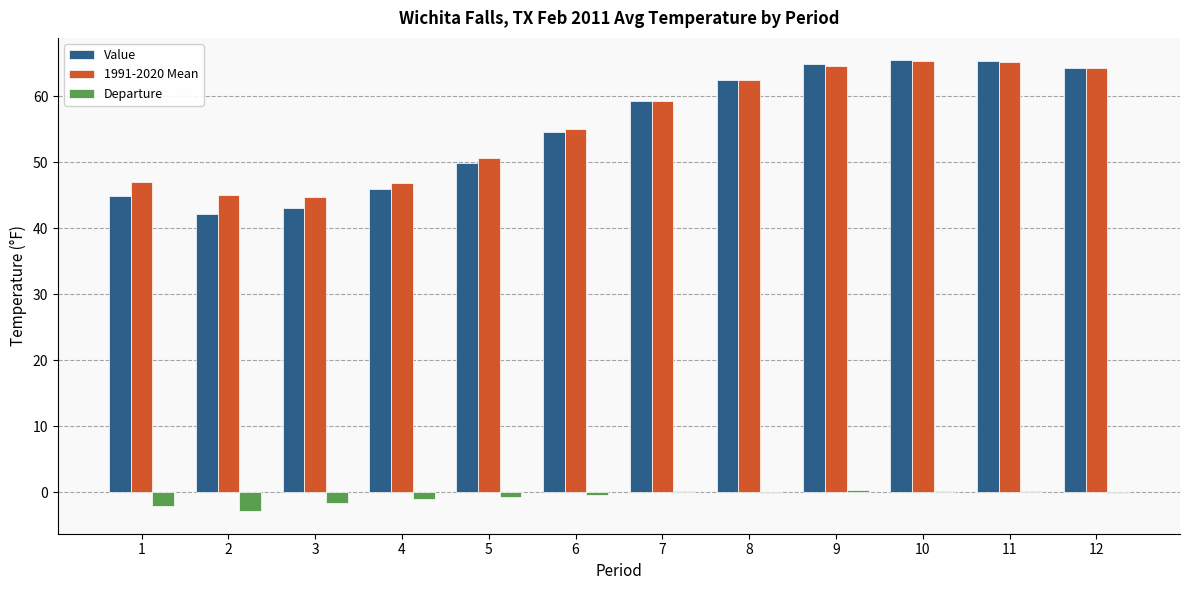

Which series has the largest total across all categories?

1991-2020 Mean